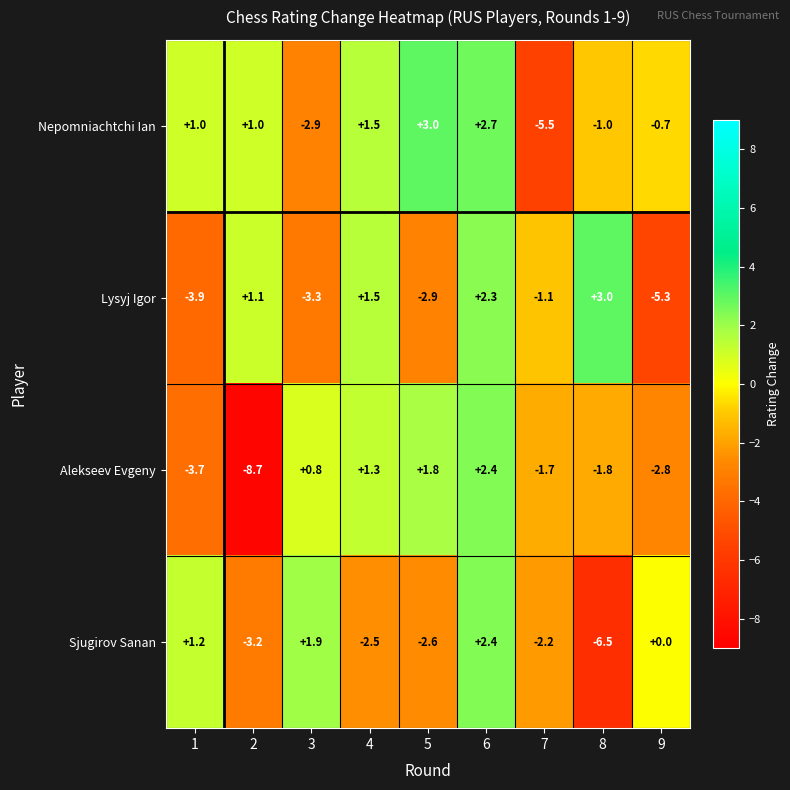

The value of Nepomniachtchi Ian at 1 is 1.0. True or false?

True